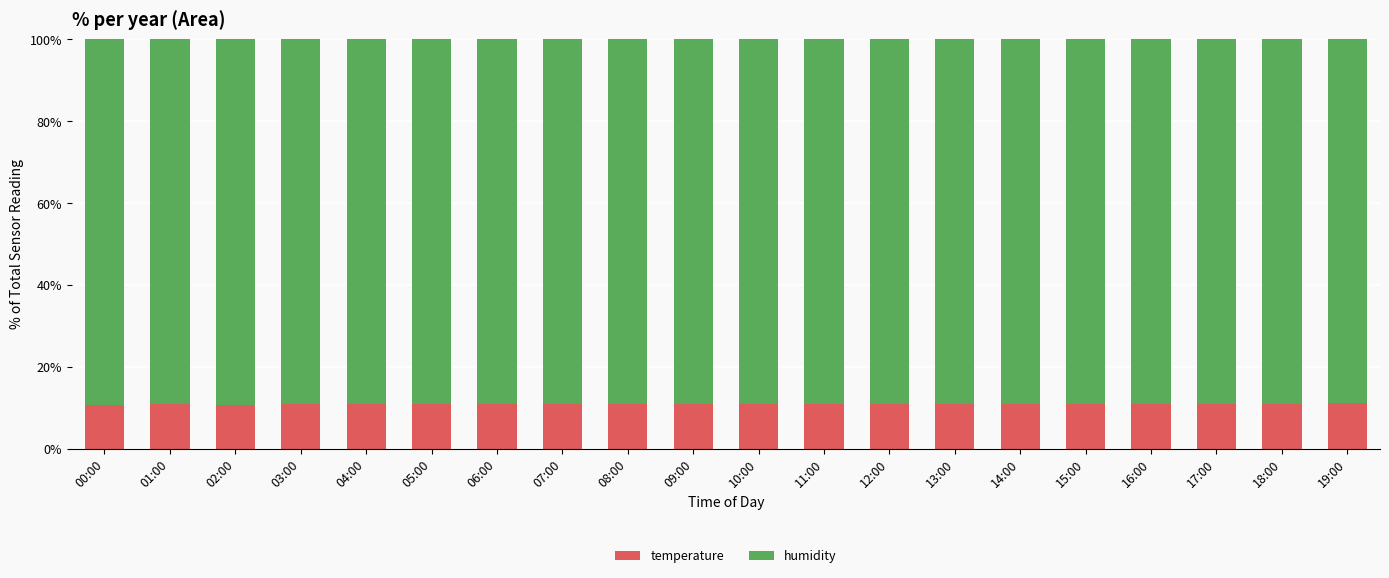

What is the total value across all series at 16:00?

100.0